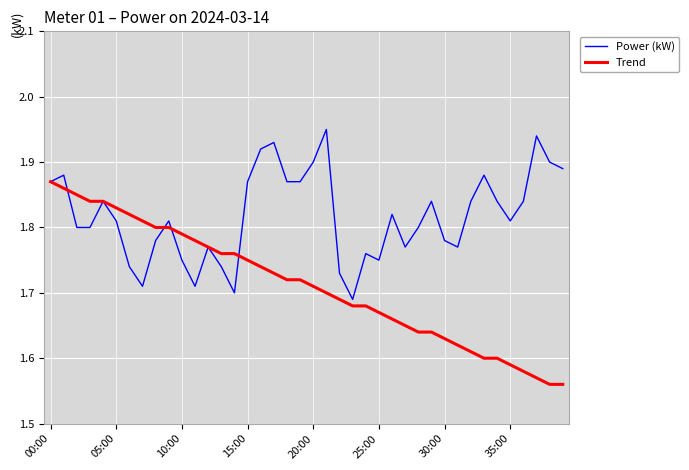

What is the sum of all Power (kW) values?

72.7